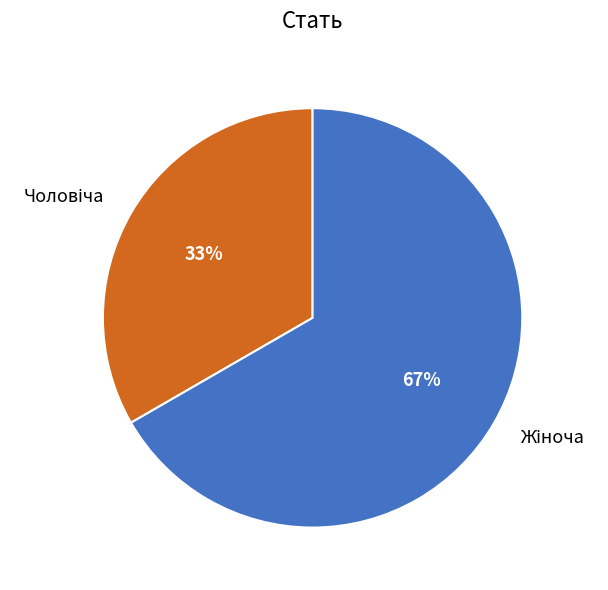

Count the number of slices in the pie.

2